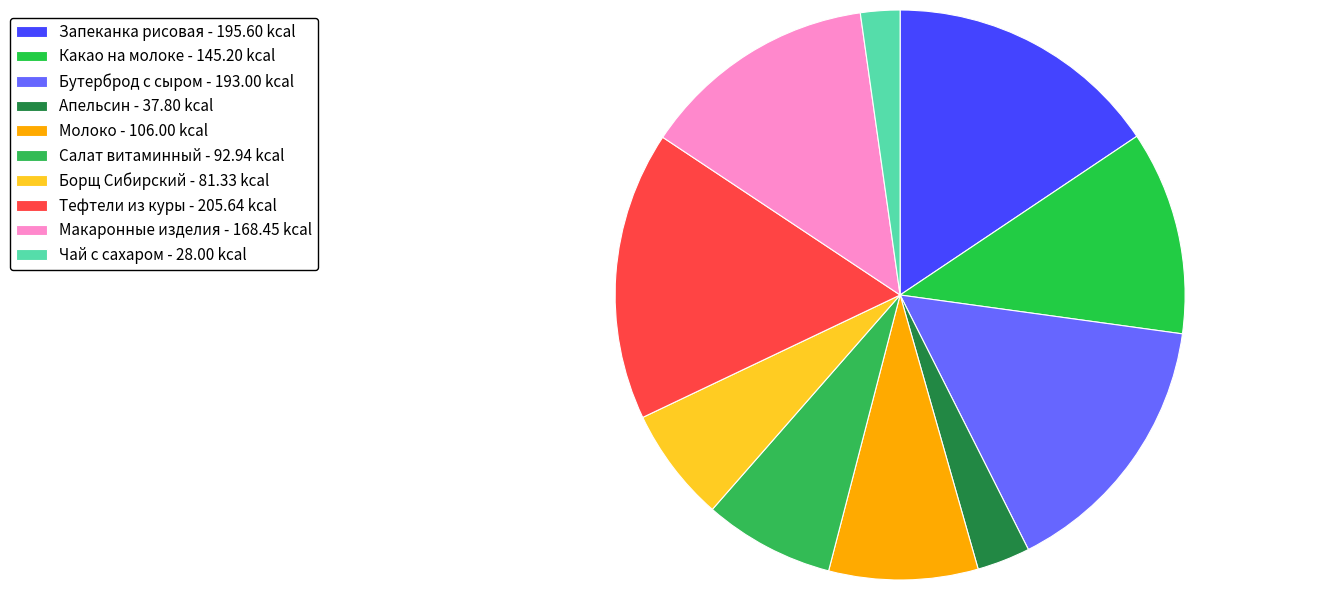

How many slices are in this pie chart?

10